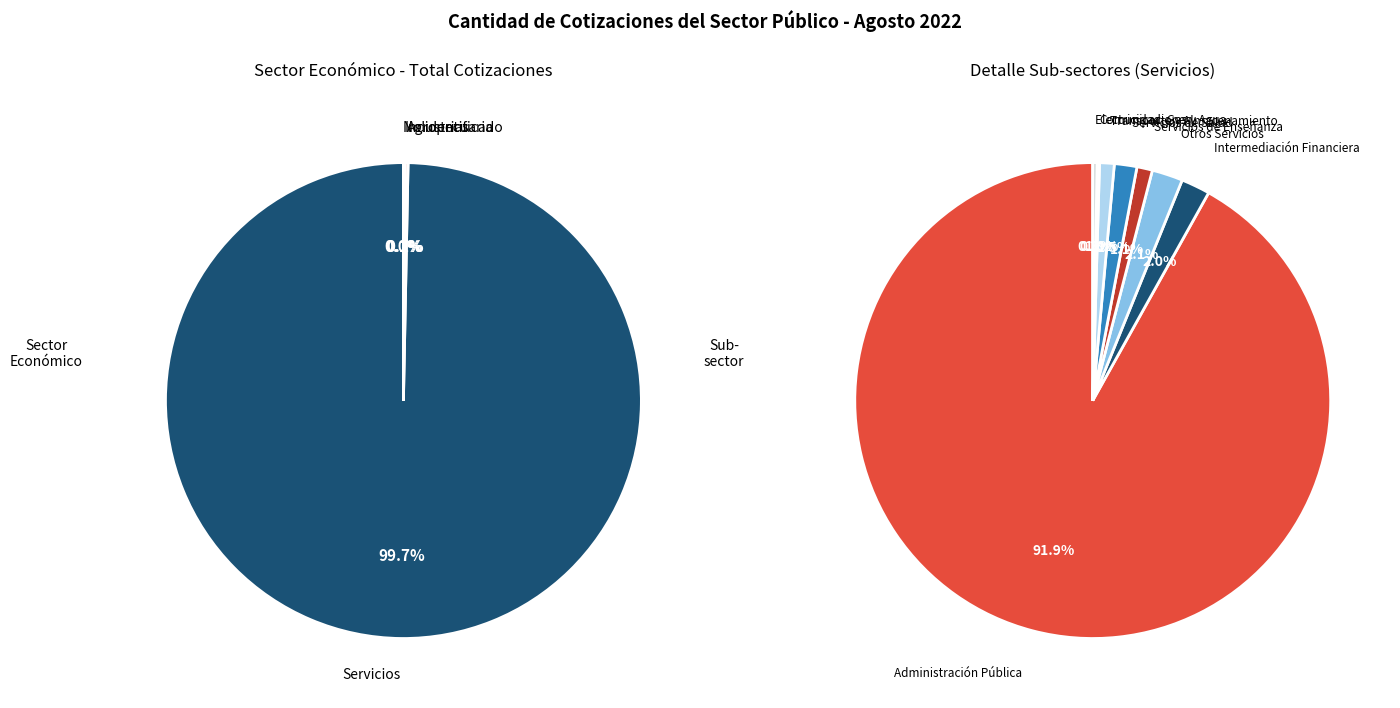

Is Industrias the majority of the pie?

No